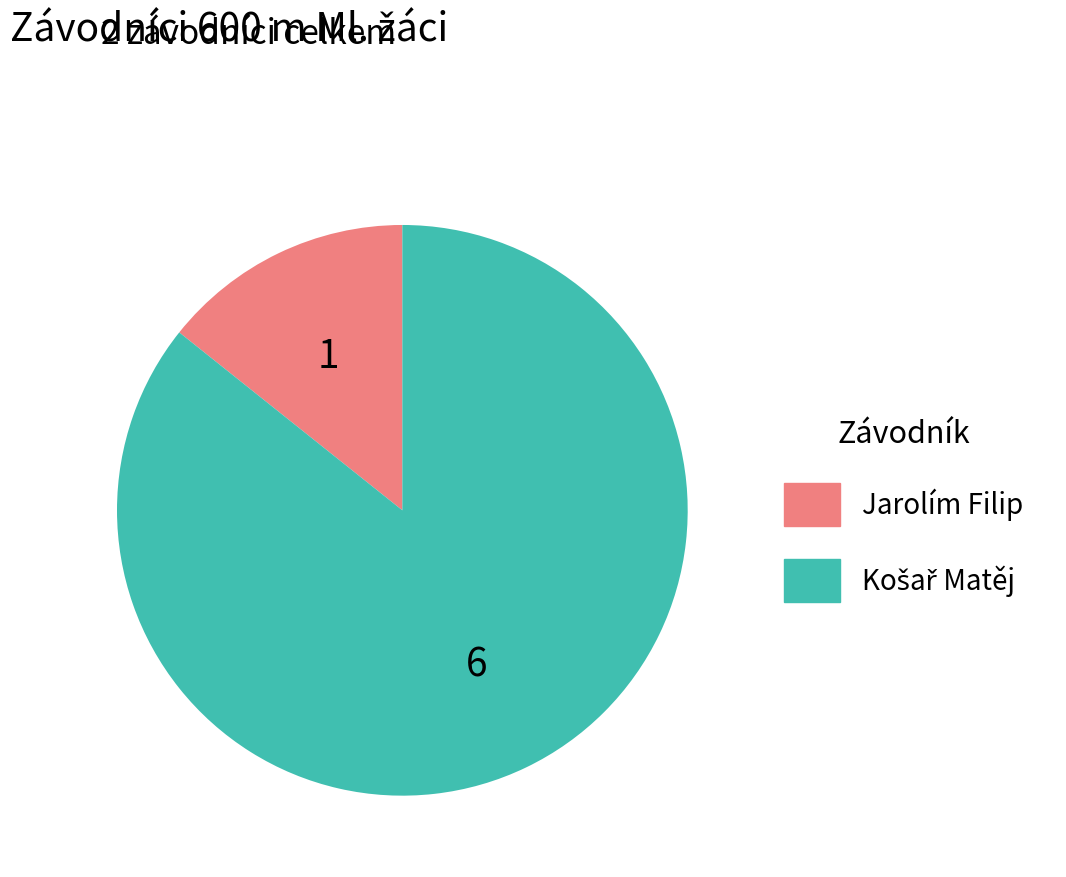

True or false: Jarolím Filip accounts for 4% of the total.

False